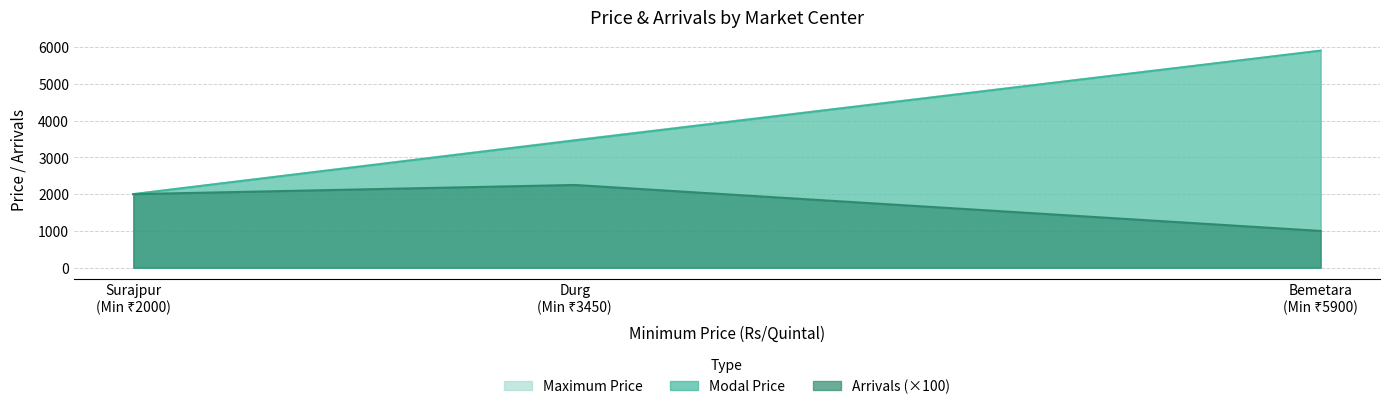

What is the total value across all series at Durg?

6952.5